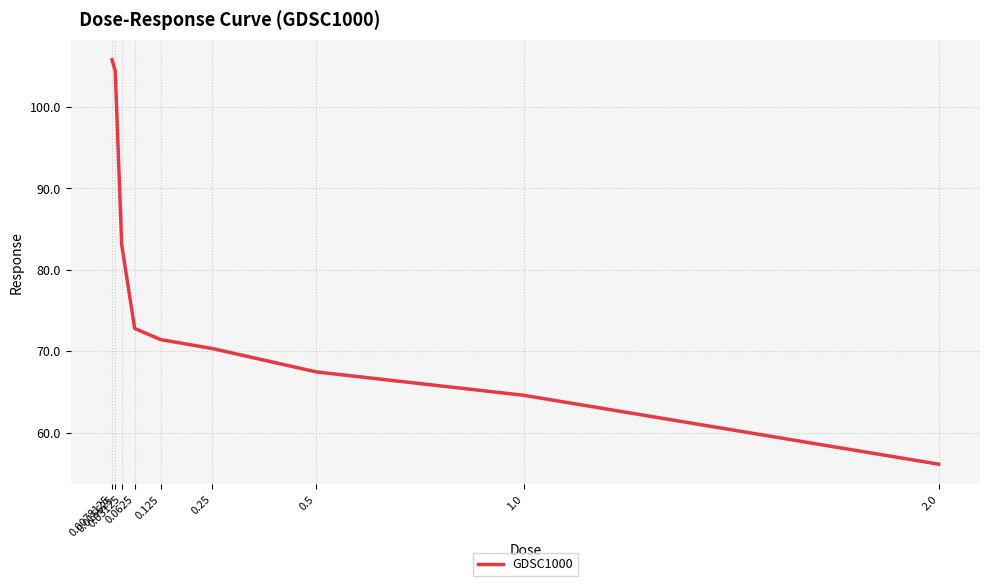

What is the difference between the maximum and minimum values?

49.7